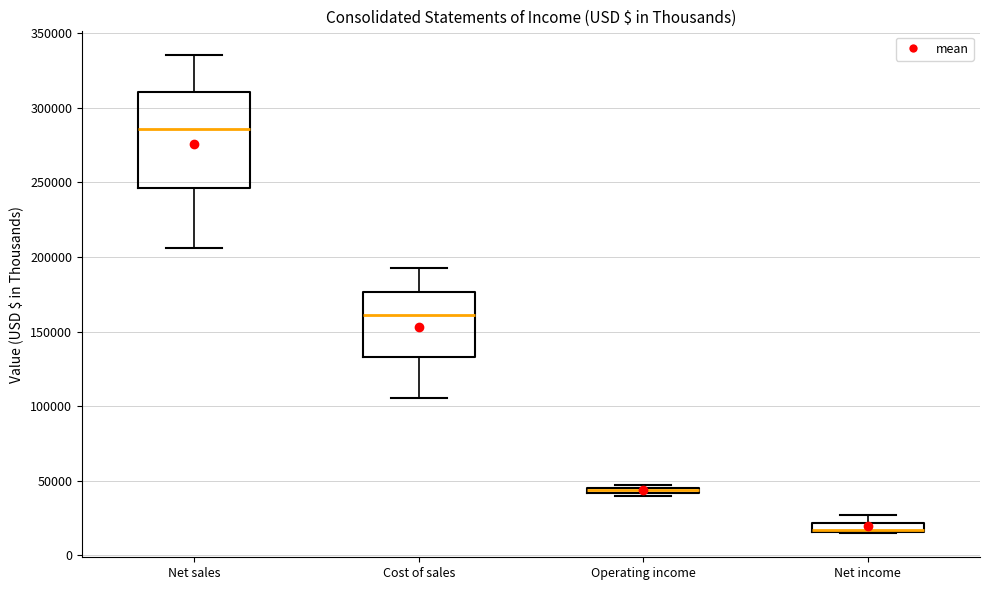

Where is the upper edge of the box for Operating income on the y-axis? The values are not printed on the chart, so give them approximately, as read against the axis.

45000